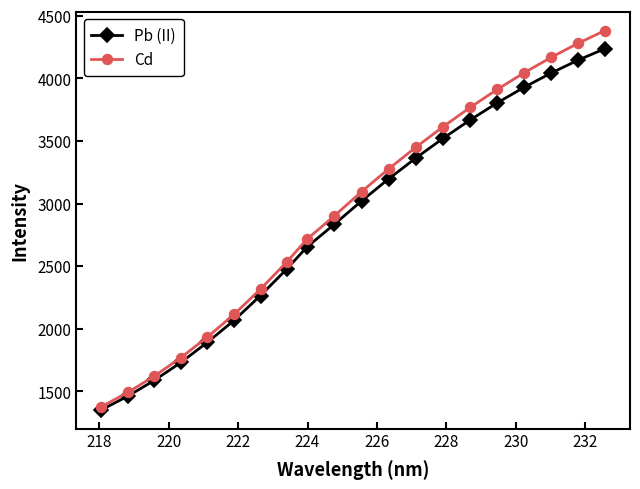

Which series has the widest spread of values?

Cd